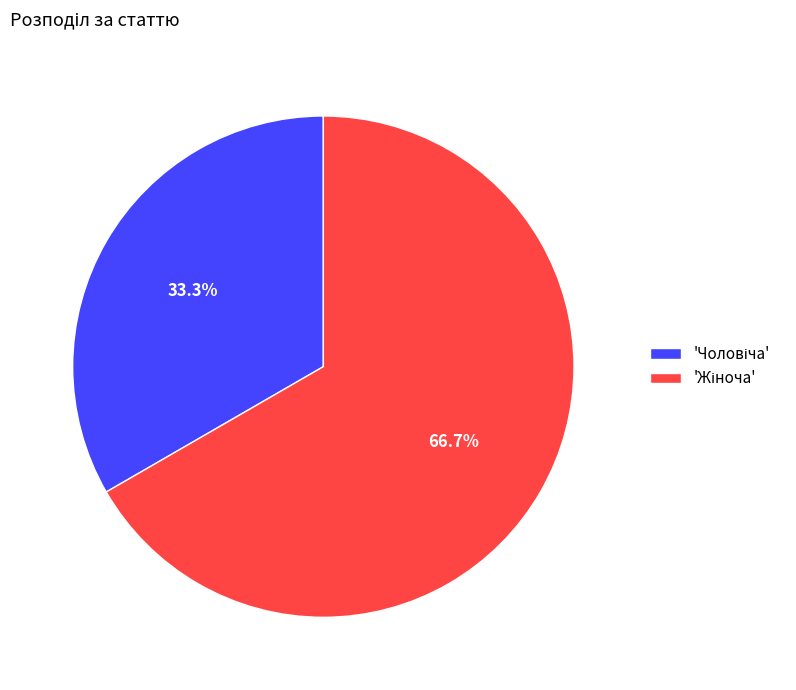

Does any single category account for the majority?

Yes